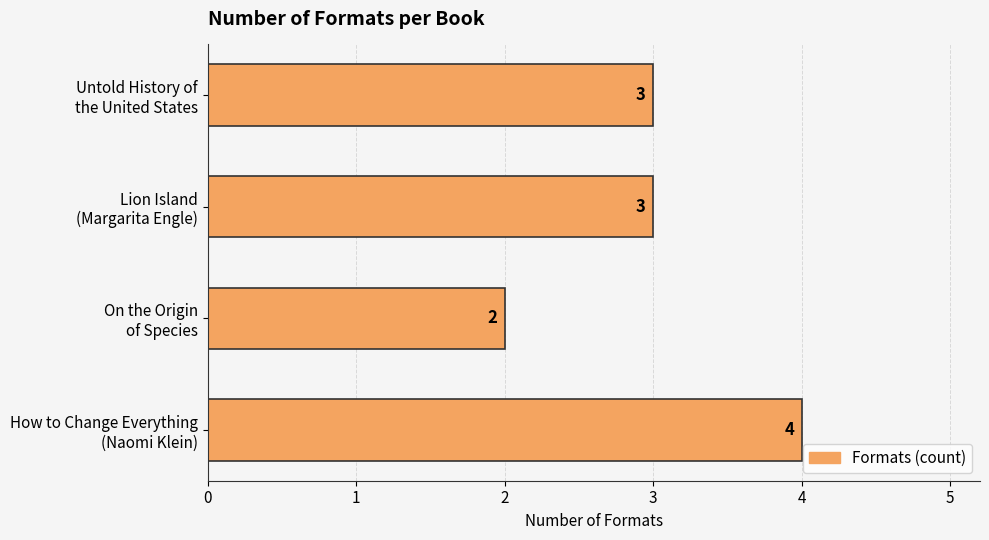

What is the greatest value displayed?

4